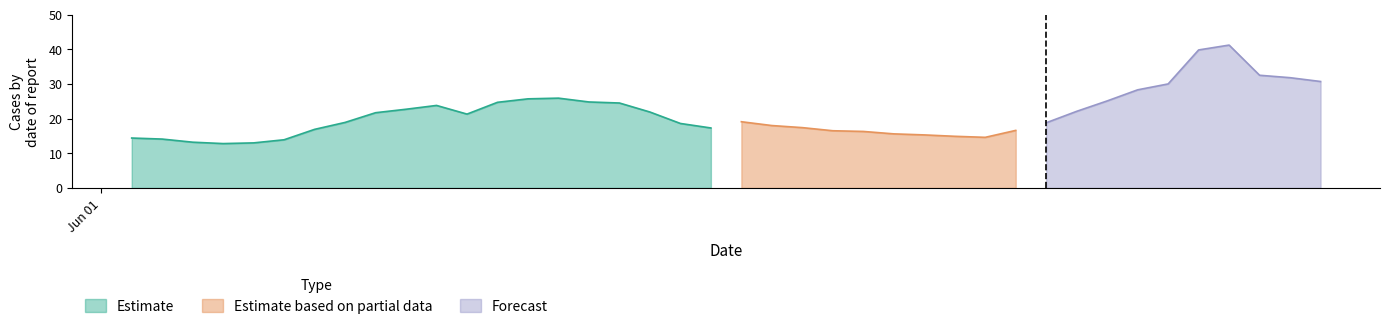

What is the lowest value of the Estimate series?

12.8